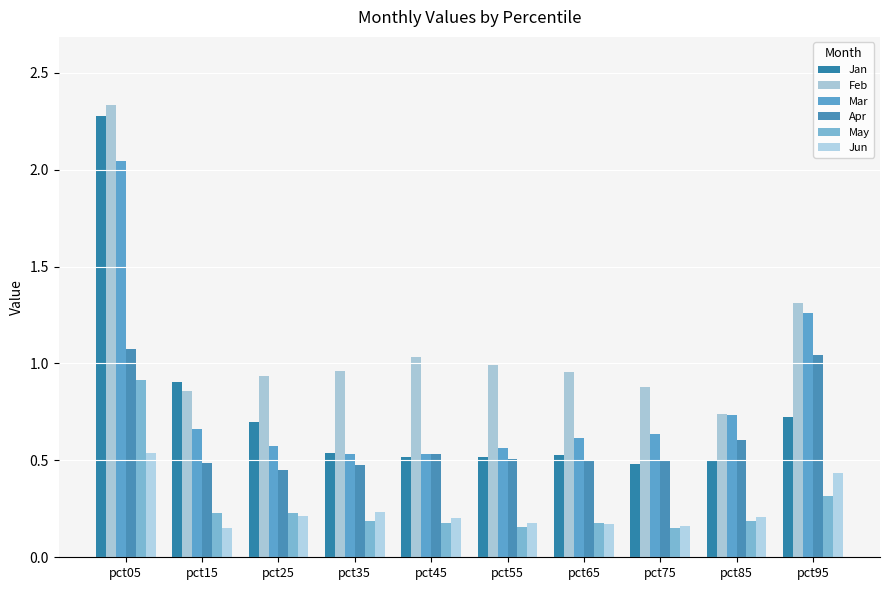

Reading left to right, list all the values displayed in this chart.

Jan: 2.3	0.9	0.7	0.5	0.5	0.5	0.5	0.5	0.5	0.7
Feb: 2.3	0.9	0.9	1.0	1.0	1.0	1.0	0.9	0.7	1.3
Mar: 2.0	0.7	0.6	0.5	0.5	0.6	0.6	0.6	0.7	1.3
Apr: 1.1	0.5	0.4	0.5	0.5	0.5	0.5	0.5	0.6	1.0
May: 0.9	0.2	0.2	0.2	0.2	0.2	0.2	0.2	0.2	0.3
Jun: 0.5	0.1	0.2	0.2	0.2	0.2	0.2	0.2	0.2	0.4